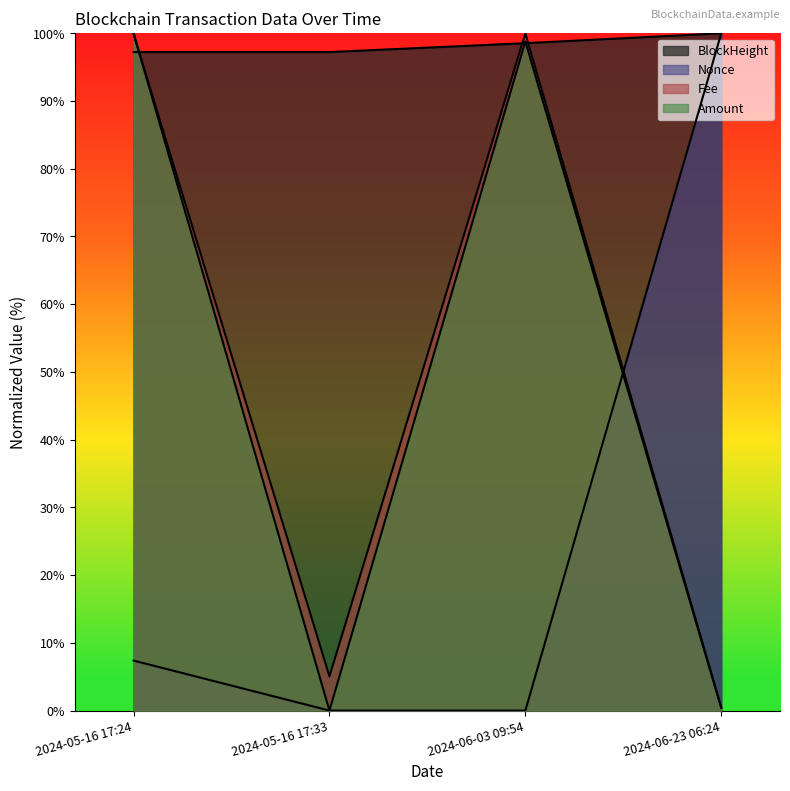

How many interior local peaks does the Amount series have?

1